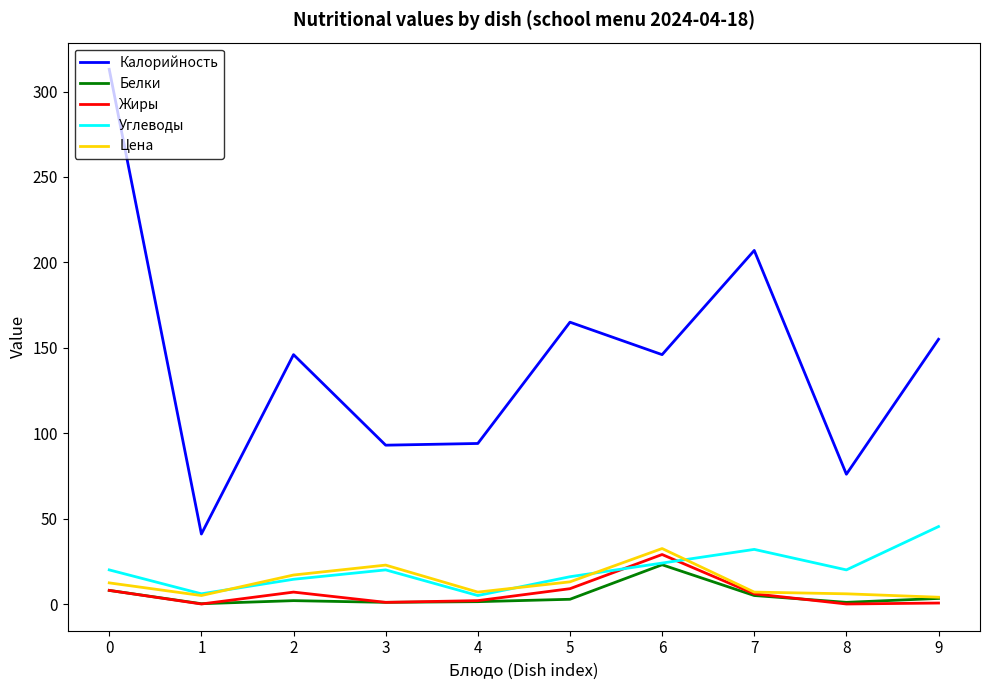

What is the greatest value displayed?

313.0